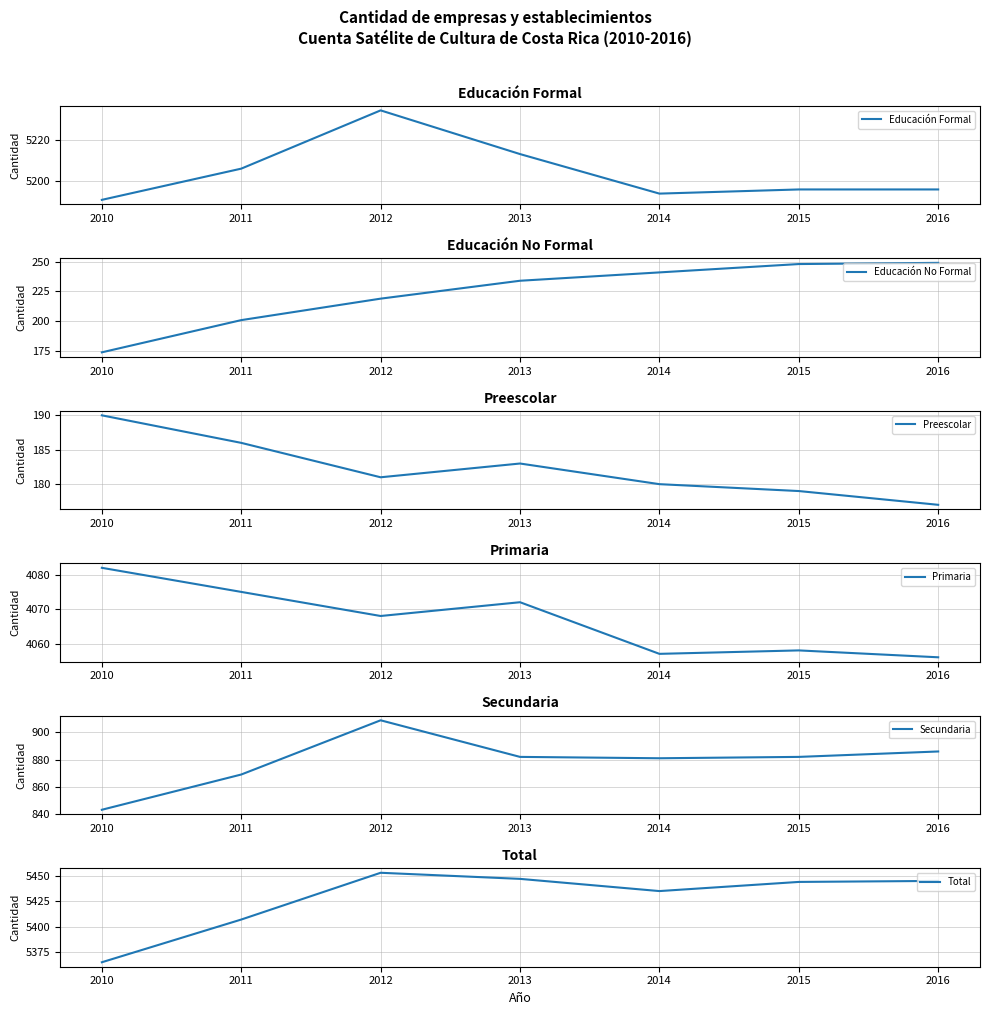

True or false: Preescolar has a value of 284 at 2015.

False